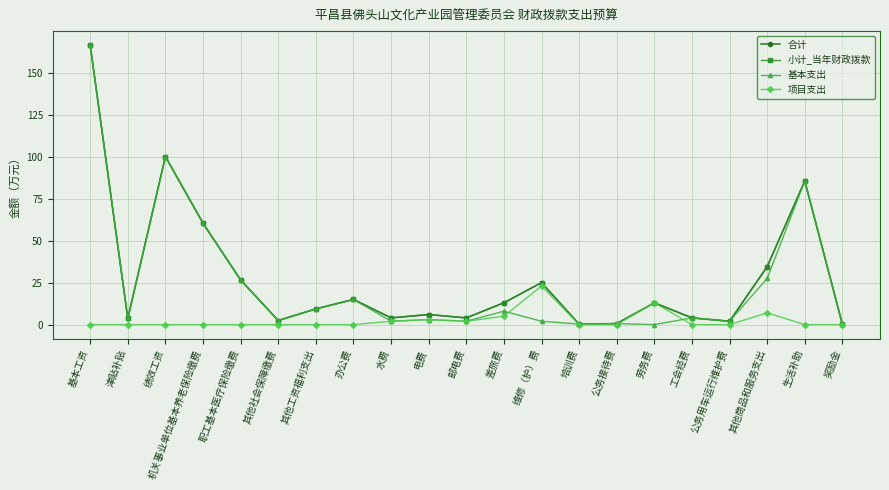

Is this an area chart (filled region under the line)?

No